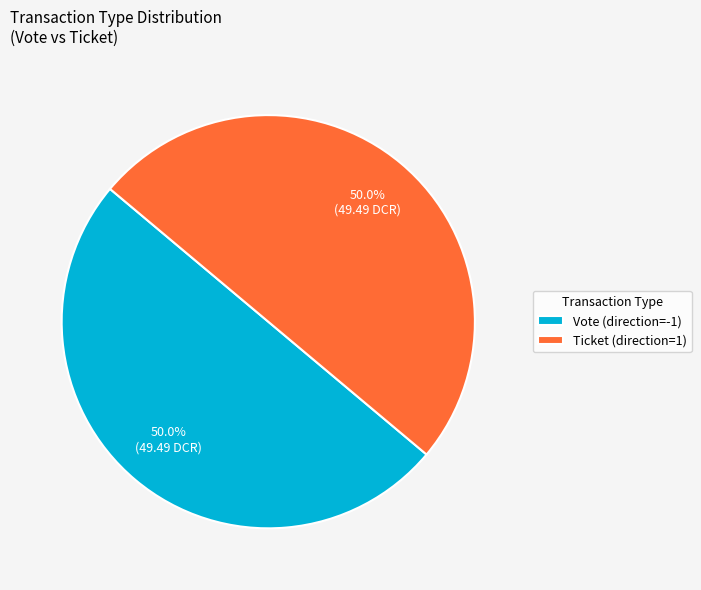

What is the total percentage of Vote (direction=-1) and Ticket (direction=1)?

100.0%